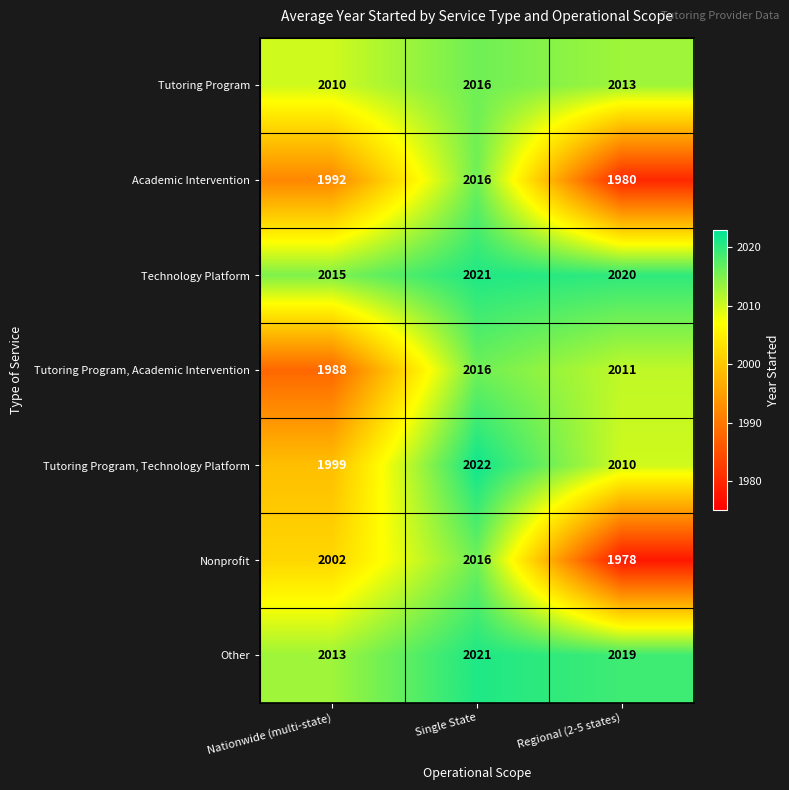

True or false: Tutoring Program, Technology Platform has a value of 426 at Single State.

False